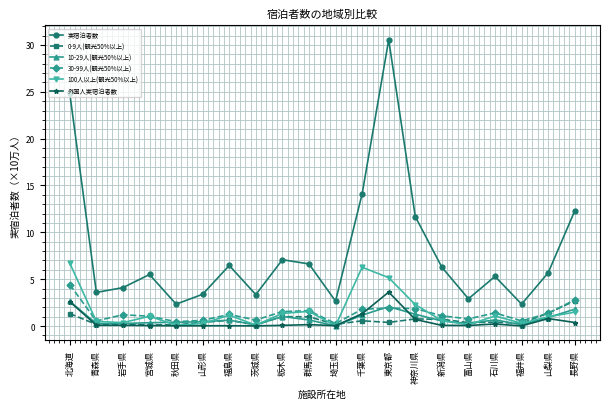

True or false: 実宿泊者数 has a value of 14.1 at 千葉県.

True